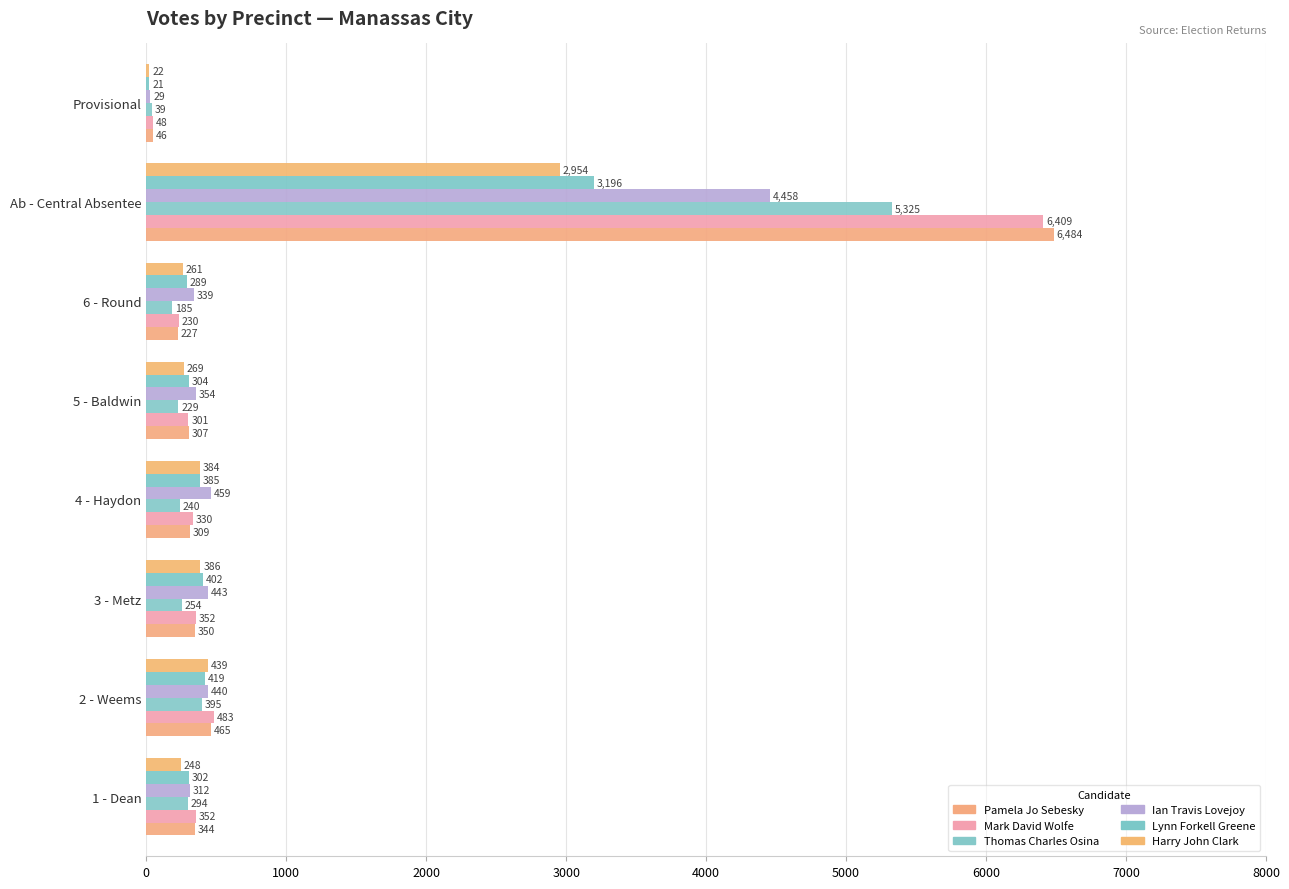

Which category has the highest value in the Mark David Wolfe series?

Ab - Central Absentee